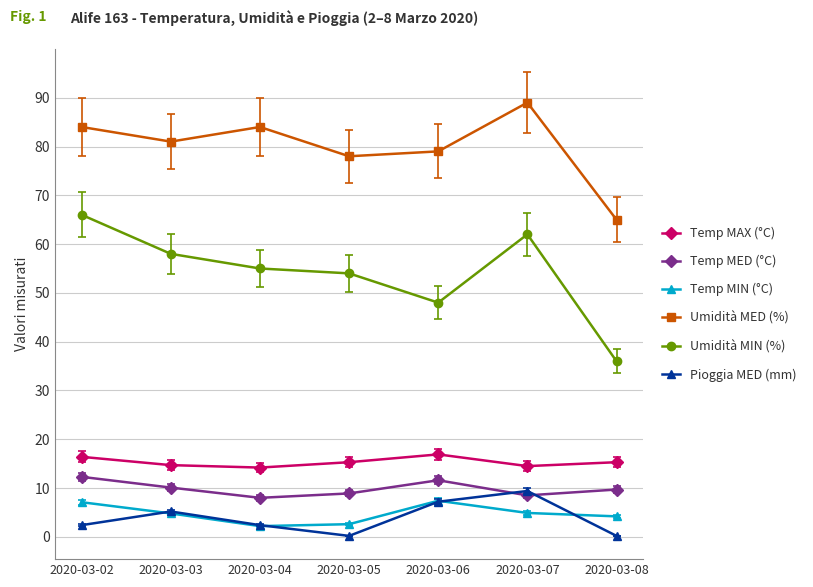

At which category does Umidità MED (%) reach its first local valley?

2020-03-03